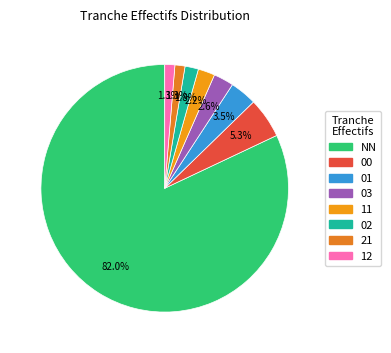

What is the smallest slice in the pie chart?

21